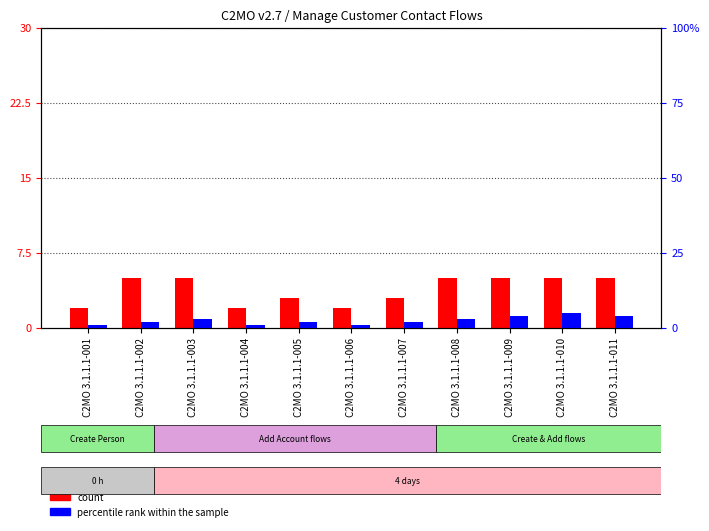

What is the spread (max minus min) of values at C2MO 3.1.1.1-002?

3